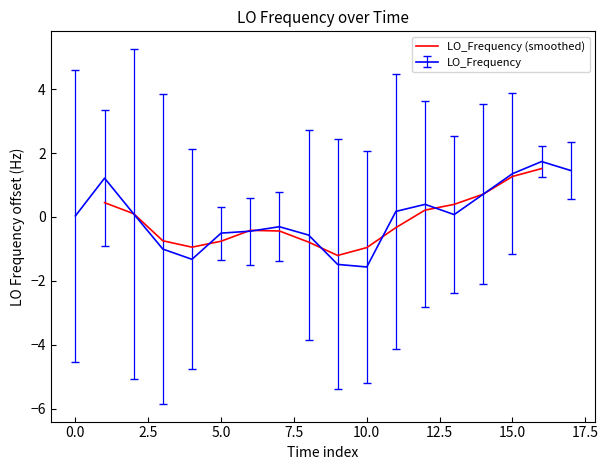

True or false: LO_Frequency (smoothed) has a value of -0.8 at 5.0.

True